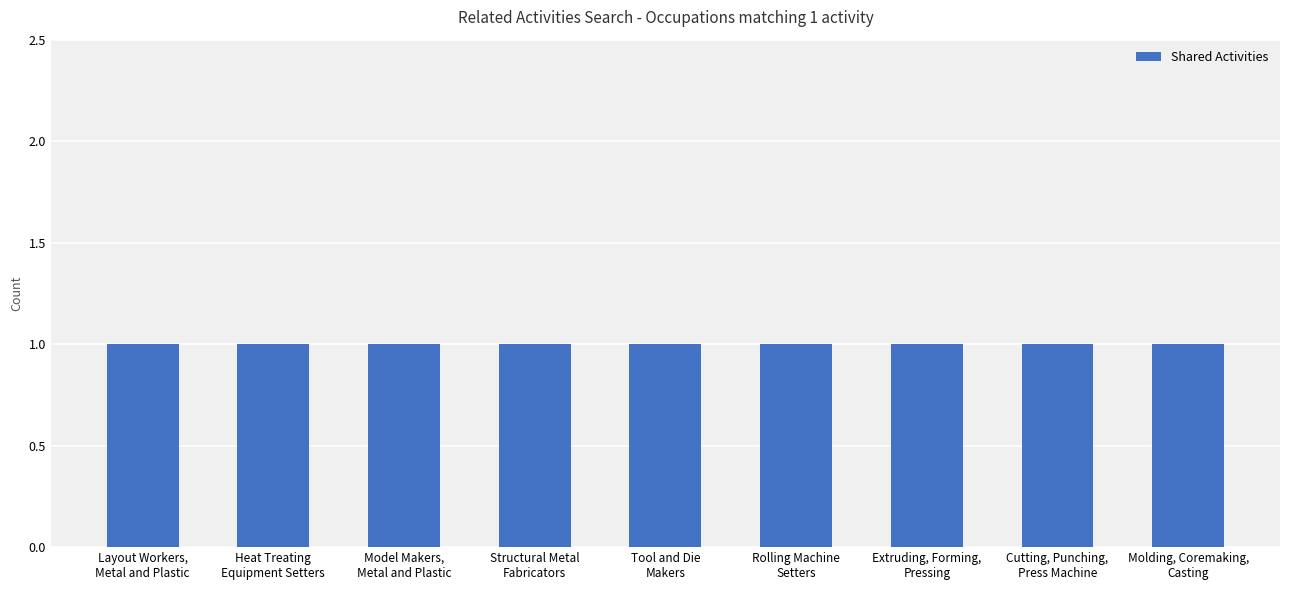

What is the maximum value for Shared Activities?

1